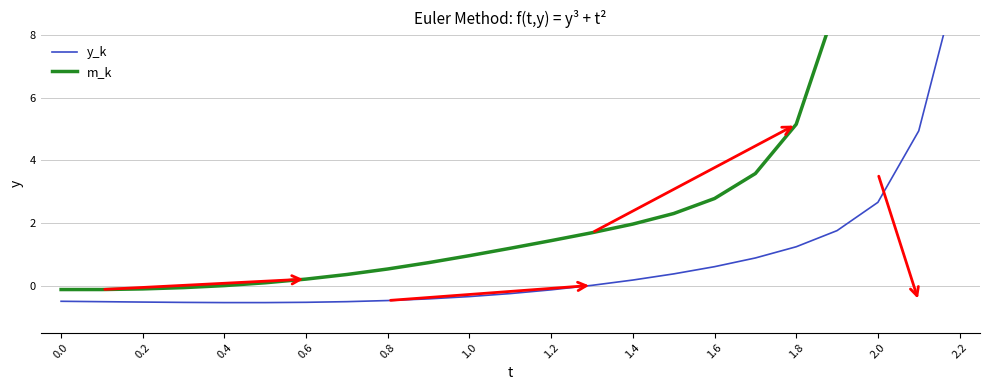

How many values in m_k are above zero?

19